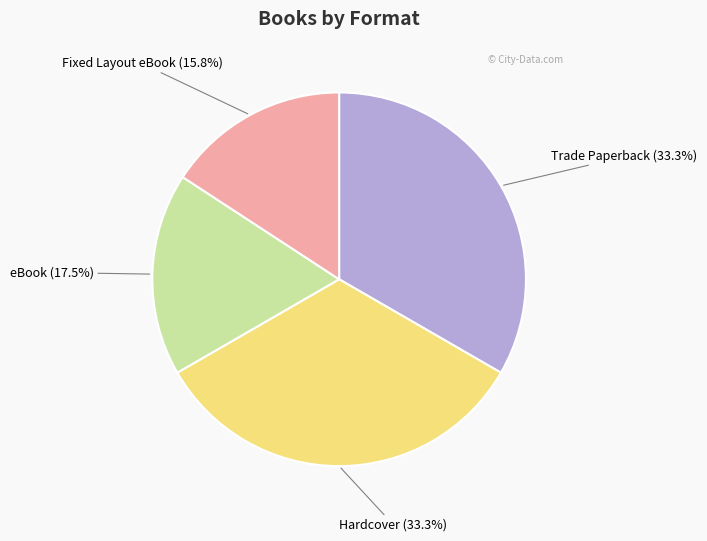

What is the smallest slice in the pie chart?

Fixed Layout eBook